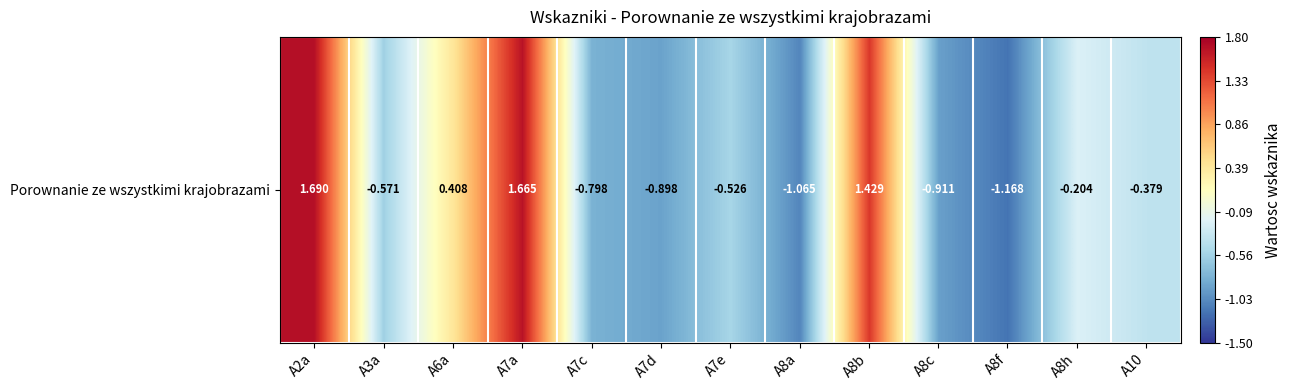

The chart shows a value of -1.2 at A8f. True or false?

True